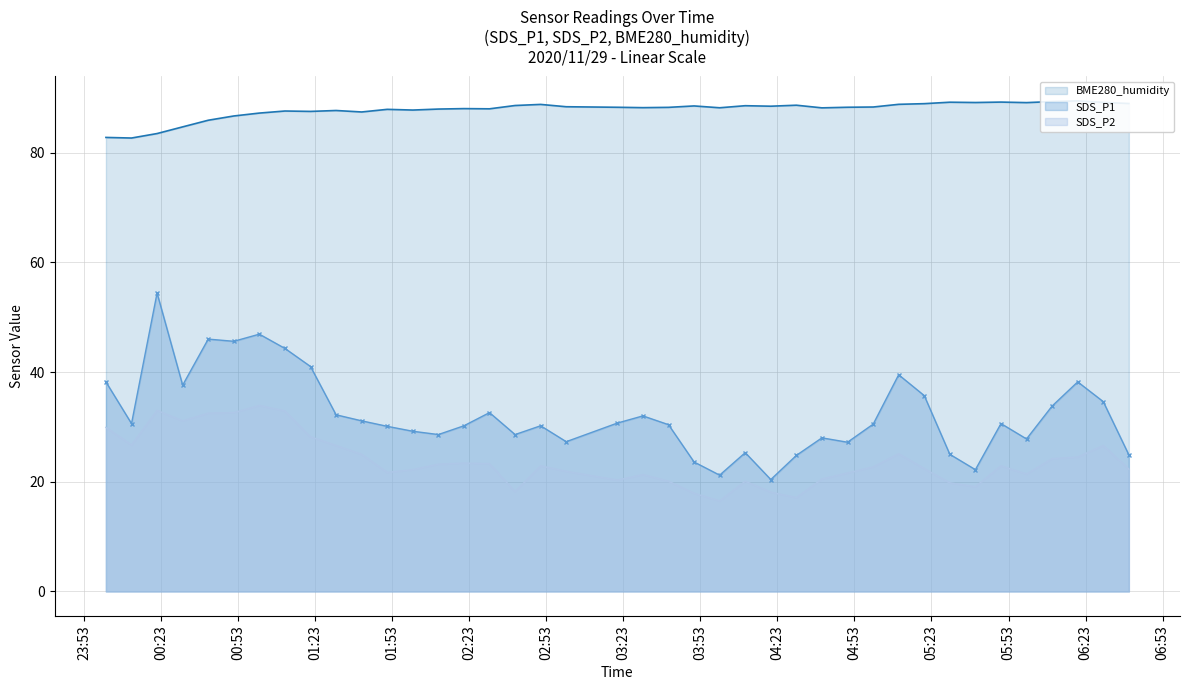

At which label does BME280_humidity reach its minimum?

2020/11/29 00:11:27